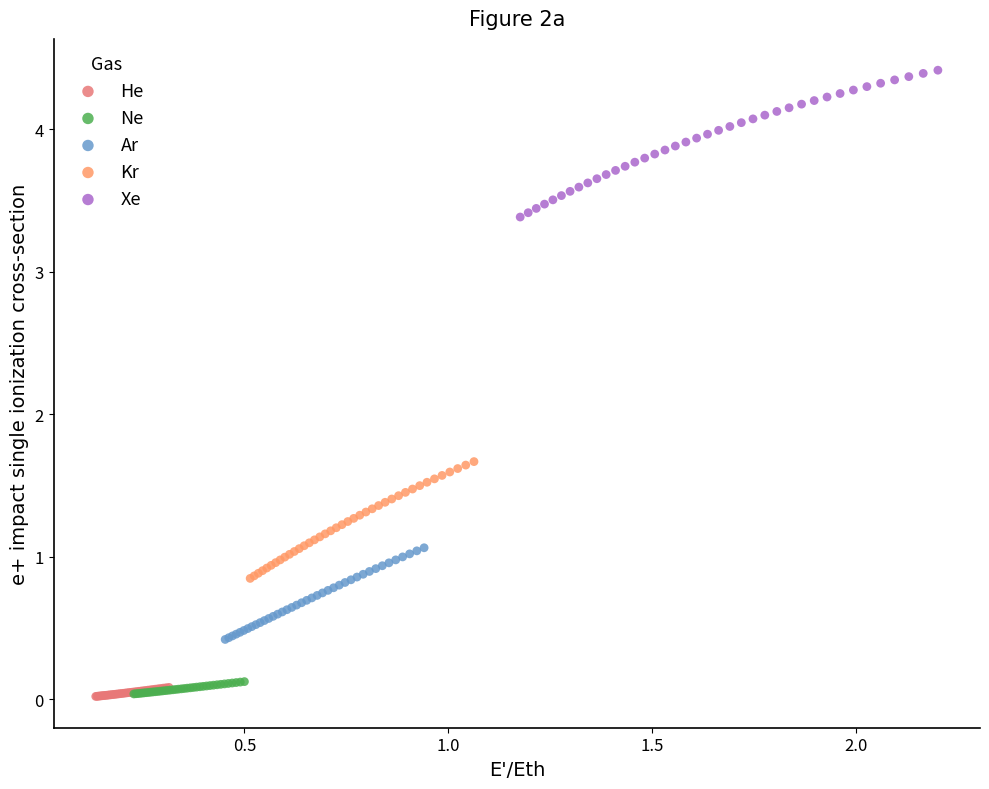

Which series has the widest spread of Y values?

Xe